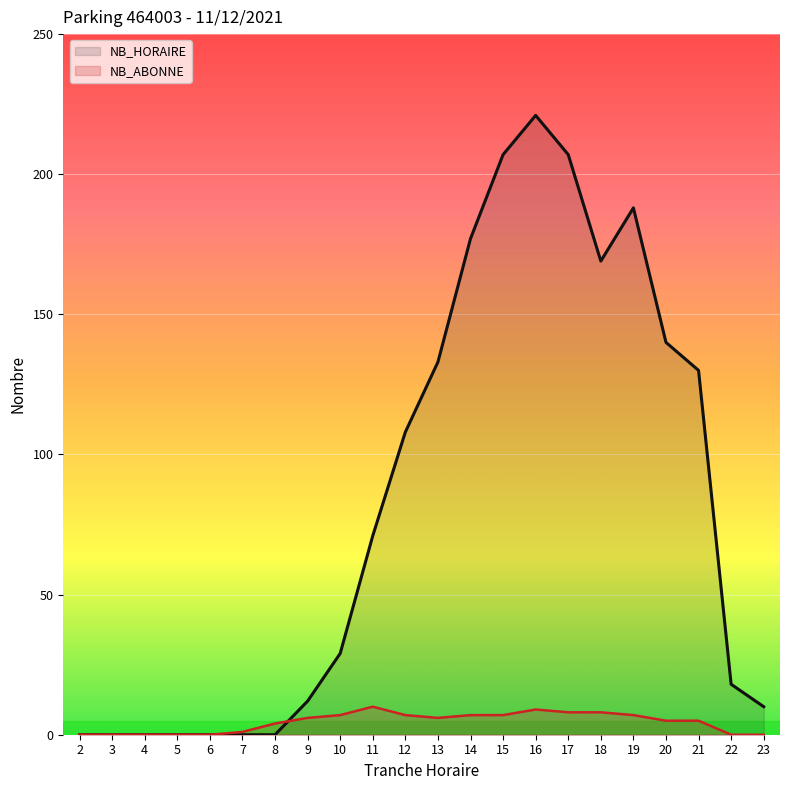

What is the total value across all series at 16?

230